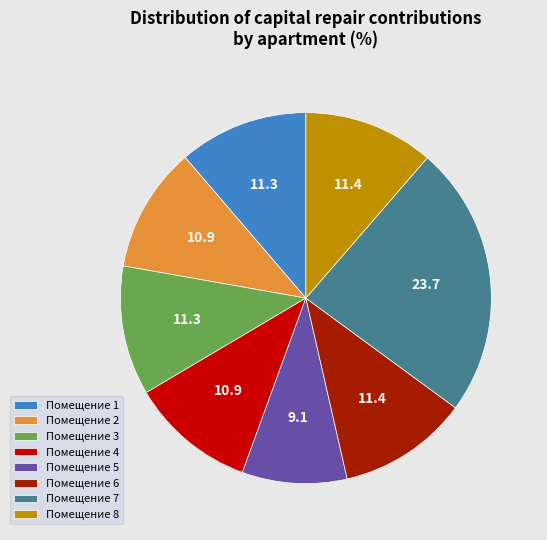

What is the ratio of the value at Помещение 4 to the value at Помещение 3?

1.0